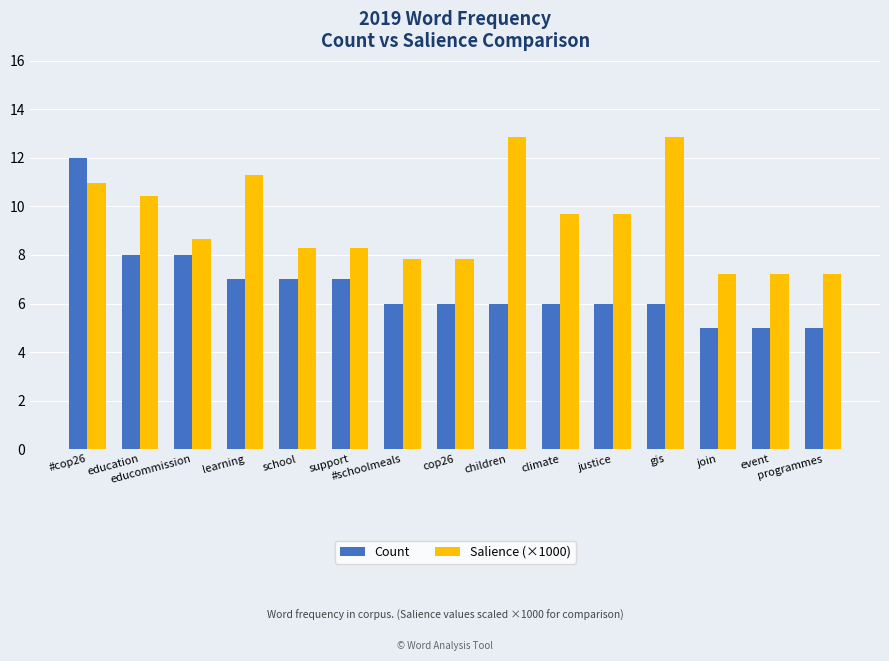

What is the difference between the second highest and second lowest values in the Salience (×1000) series?

5.6